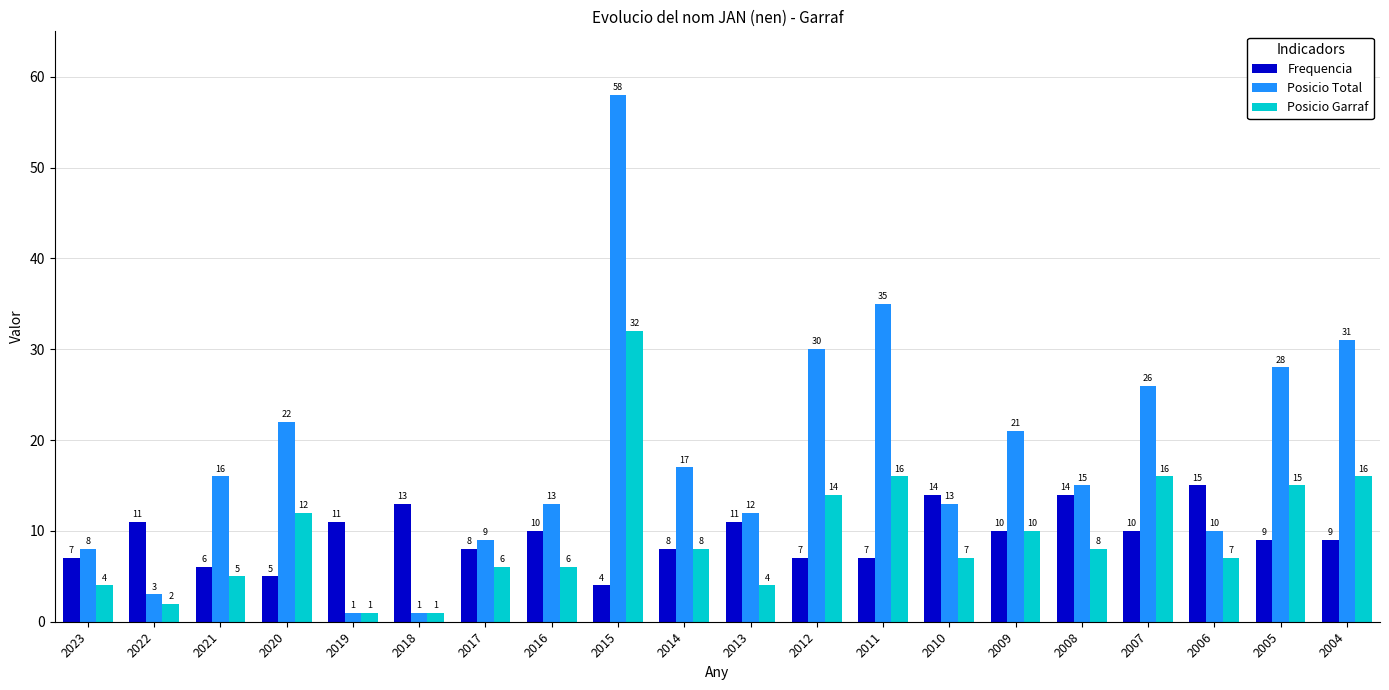

At which label does Frequencia reach its peak?

2006